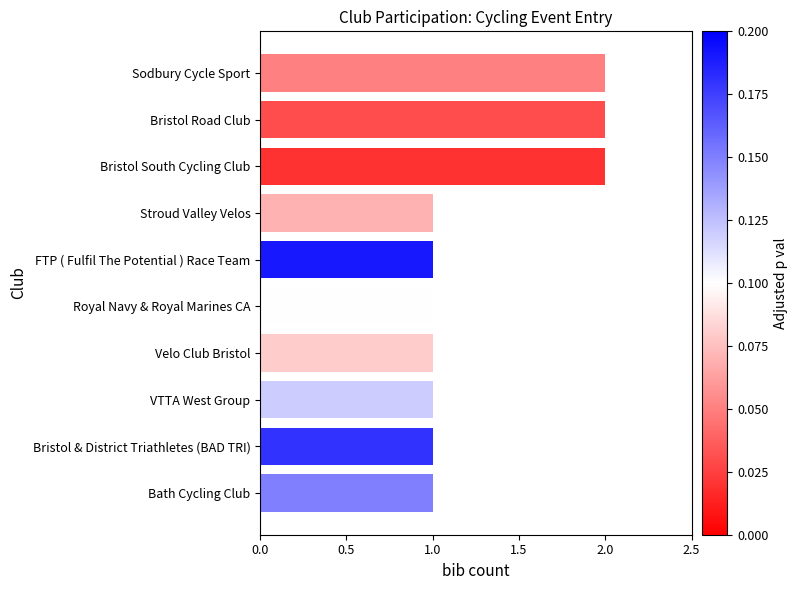

What is the average value?

1